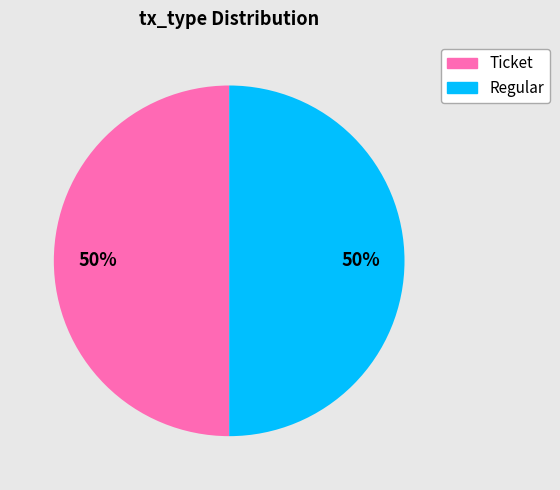

To the nearest percent, what is the average slice percentage?

50%